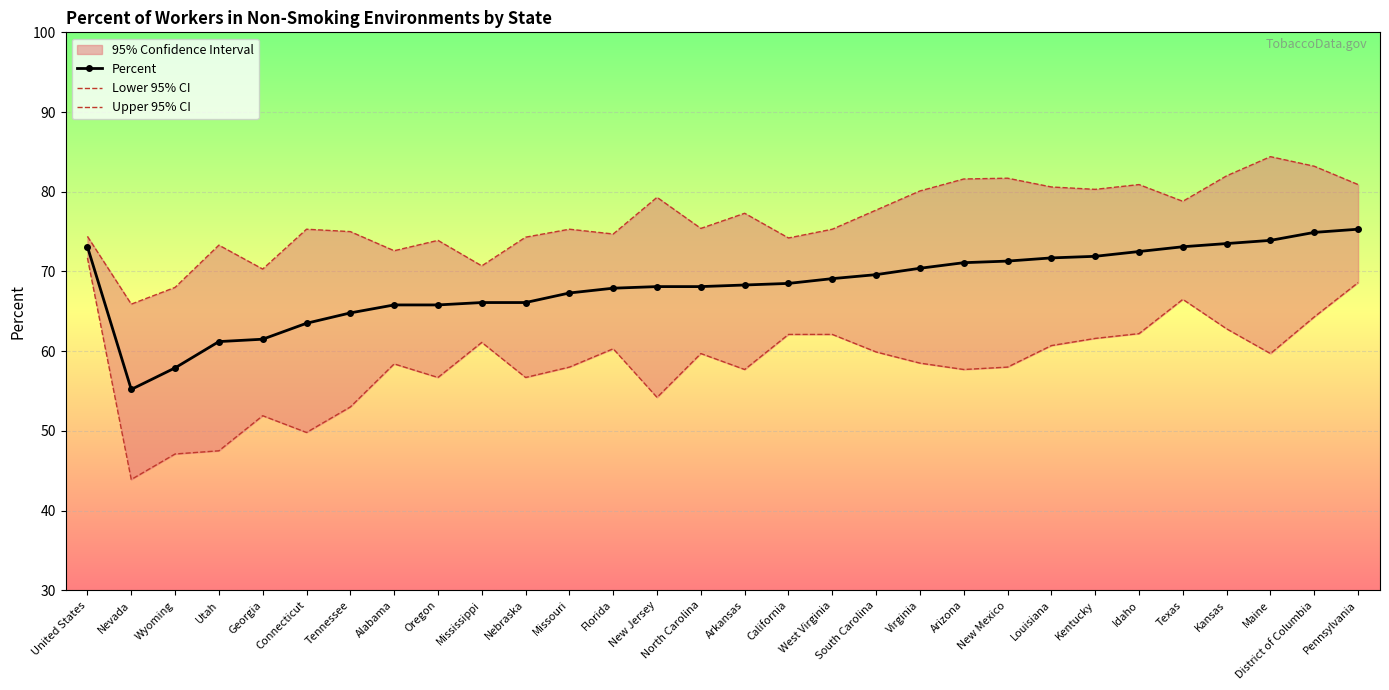

The value of Lower 95% CI at Tennessee is 32.1. True or false?

False